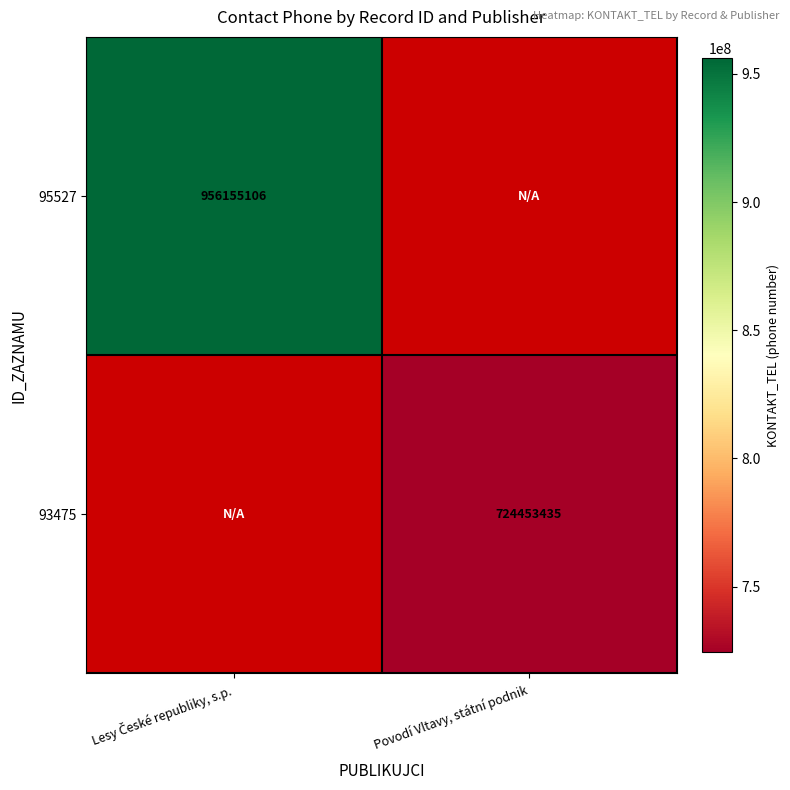

The 93475 series shows 724453435 at Povodí Vltavy, státní podnik. True or false?

True